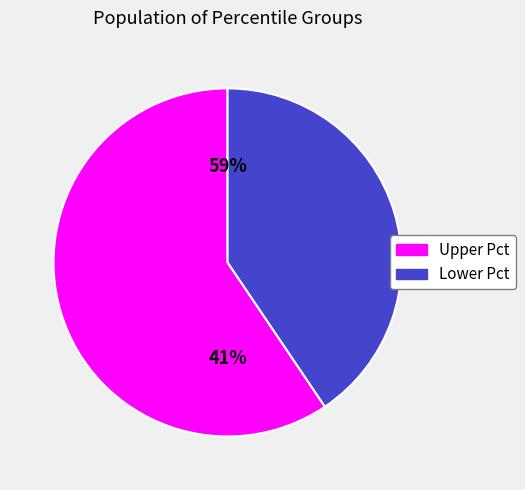

True or false: pct15 accounts for 15% of the total.

False